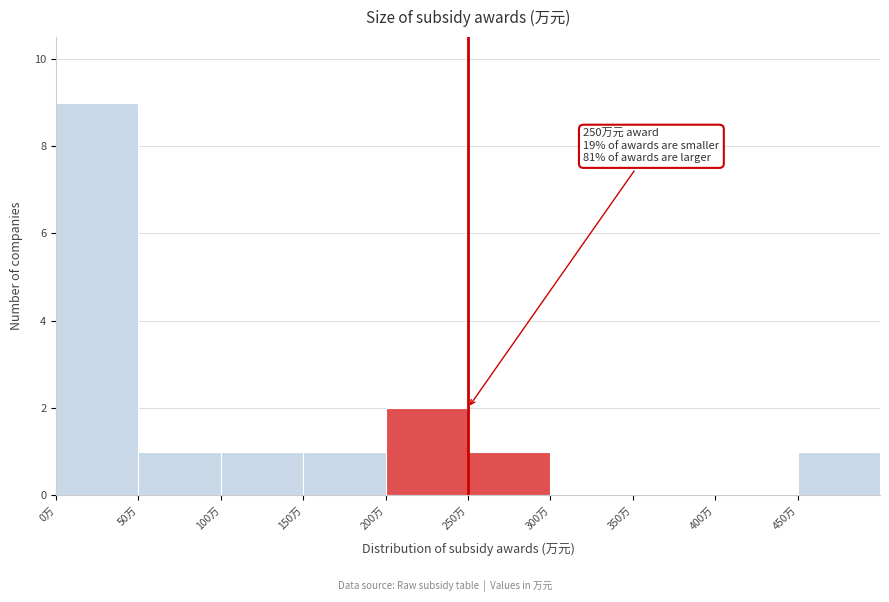

Over which range of the x-axis is the bar tallest?

0 to 50